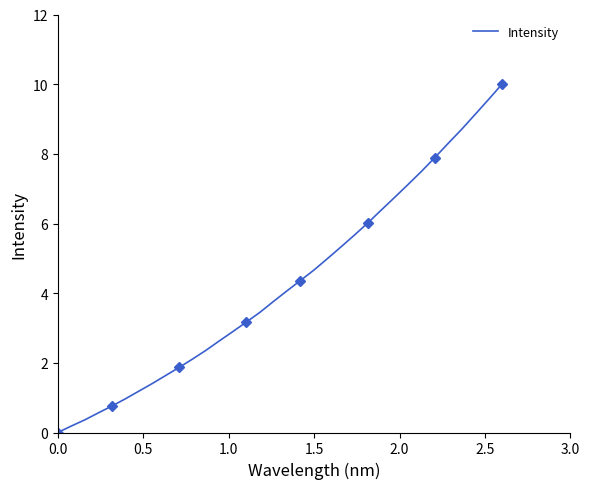

What is the maximum value for Intensity?

10.0